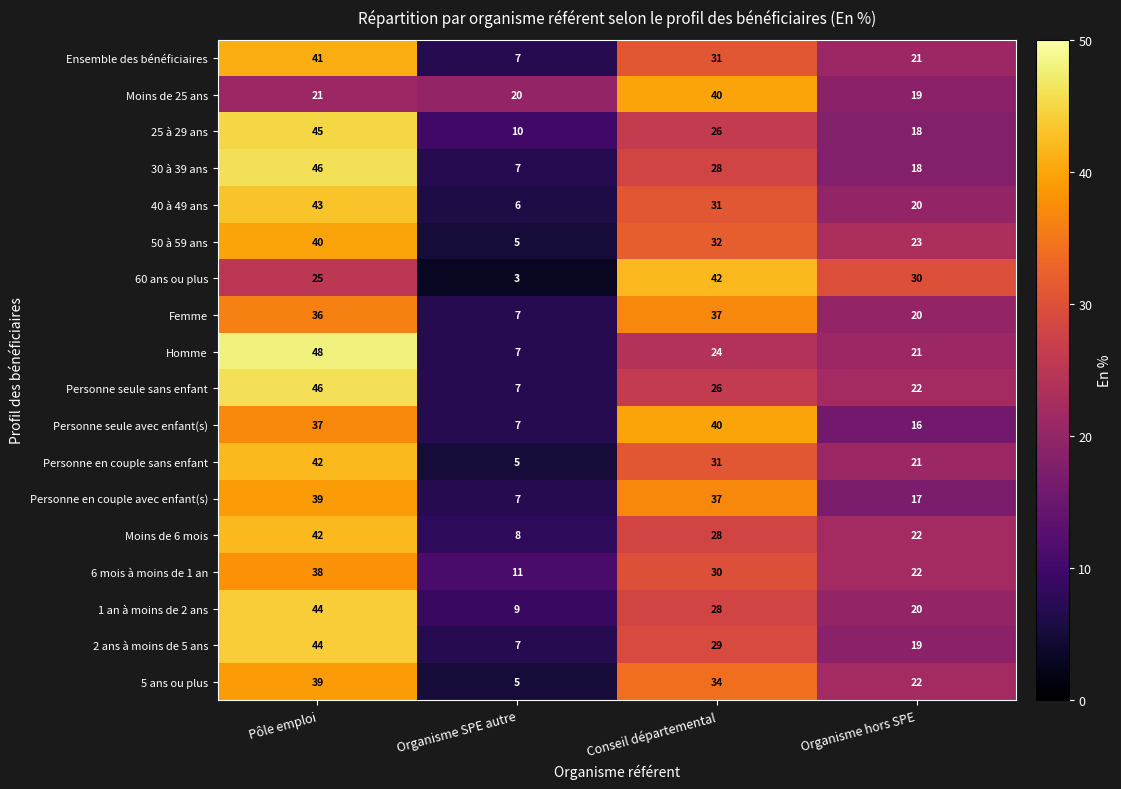

List the labels in order of Femme value, largest first.

Conseil départemental, Pôle emploi, Organisme hors SPE, Organisme SPE autre